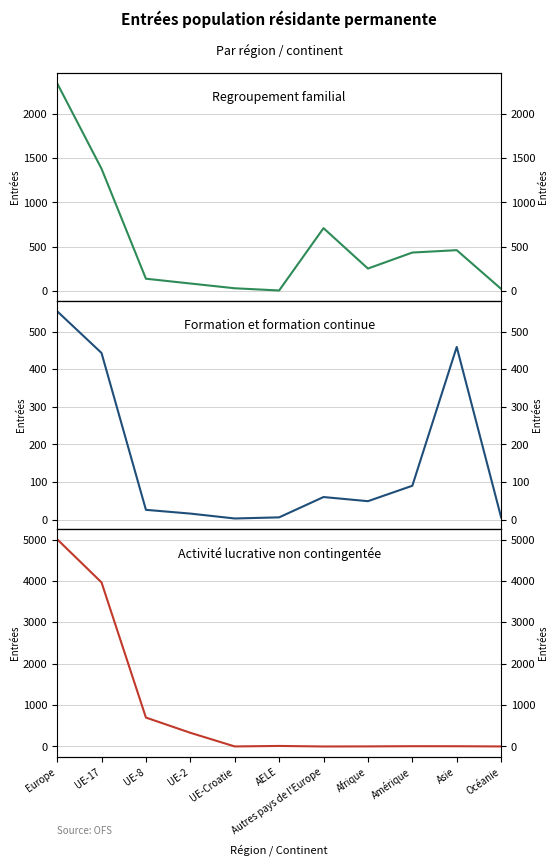

True or false: Formation et formation continue has a value of 26 at UE-8.

True